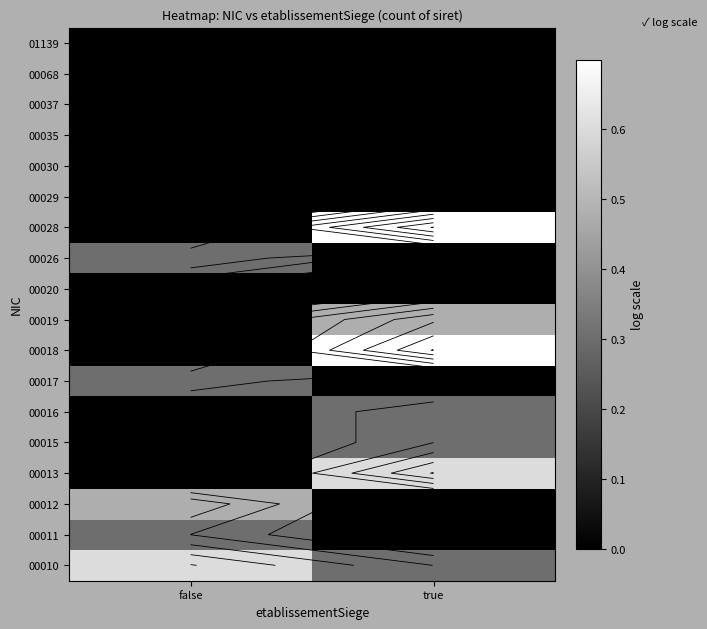

The value of 00029 at true is 0.0. True or false?

True